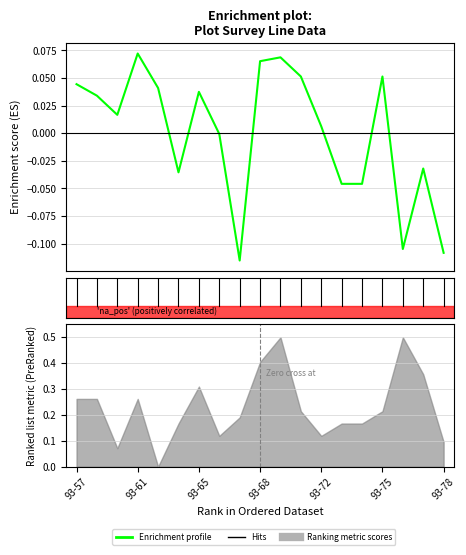

How many points are lower than both their immediate neighbors (excluding endpoints)?

4